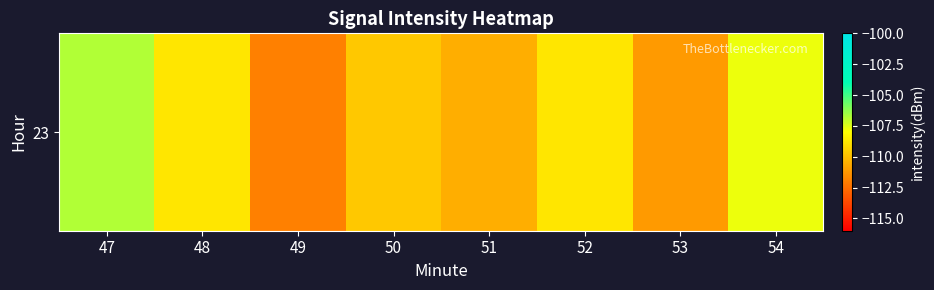

Between 47 and 52, which is larger?

47